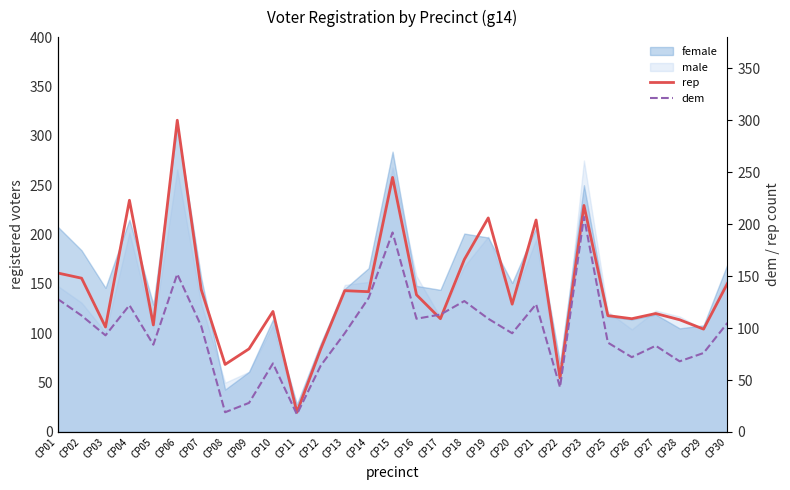

Which series has the widest spread of values?

rep